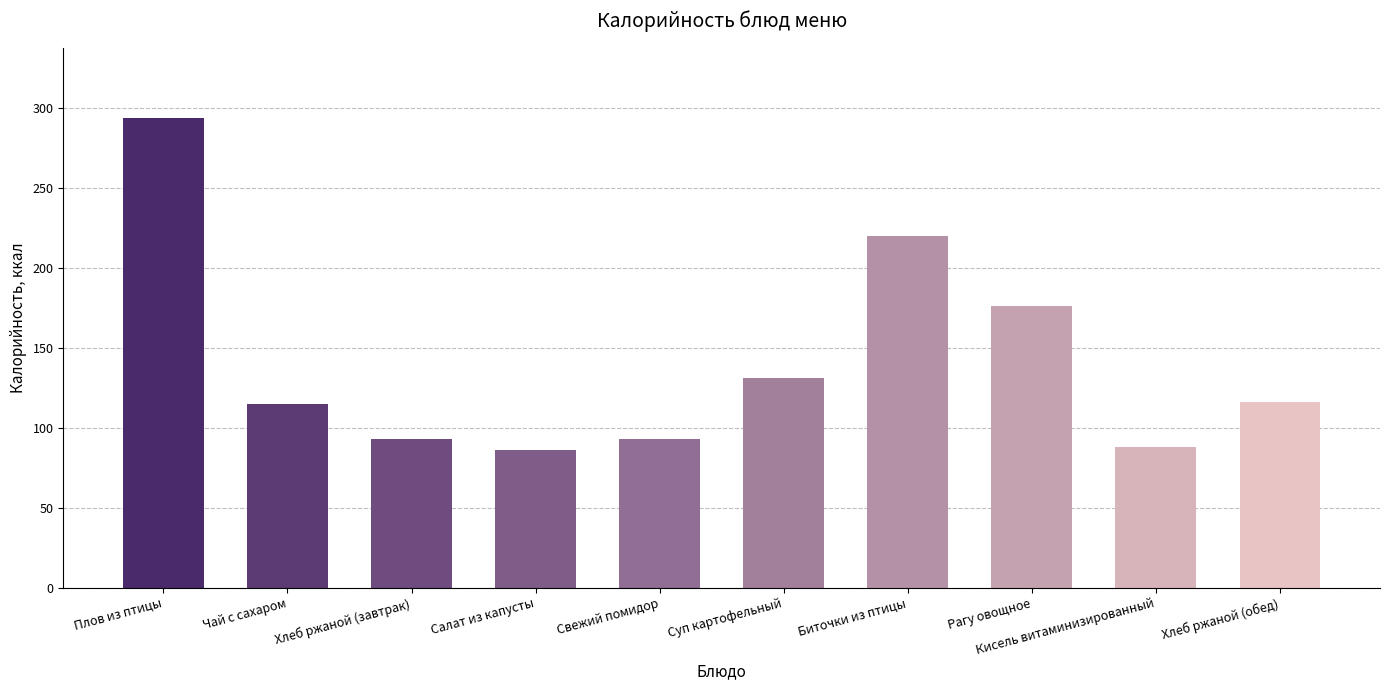

What is the difference between the values at Хлеб ржаной (завтрак) and Хлеб ржаной (обед)?

23